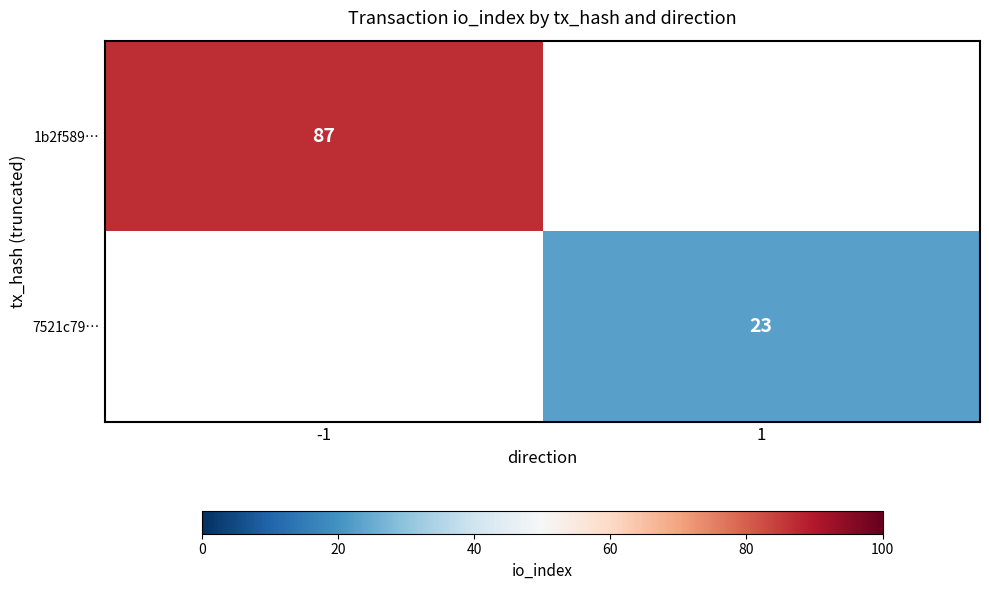

The value of 7521c79… at 1 is 40. True or false?

False